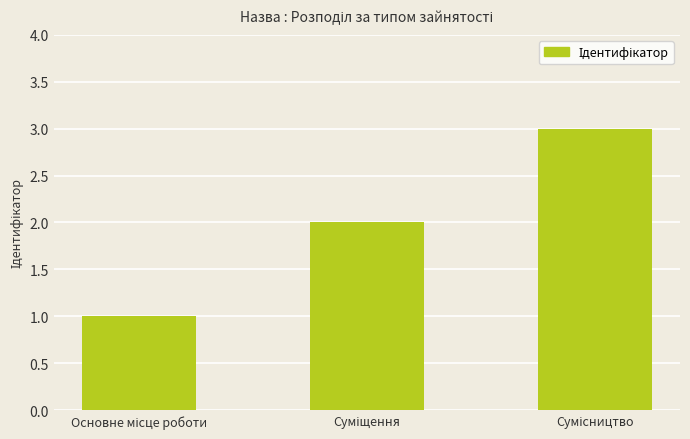

What is the maximum value shown in the chart?

3